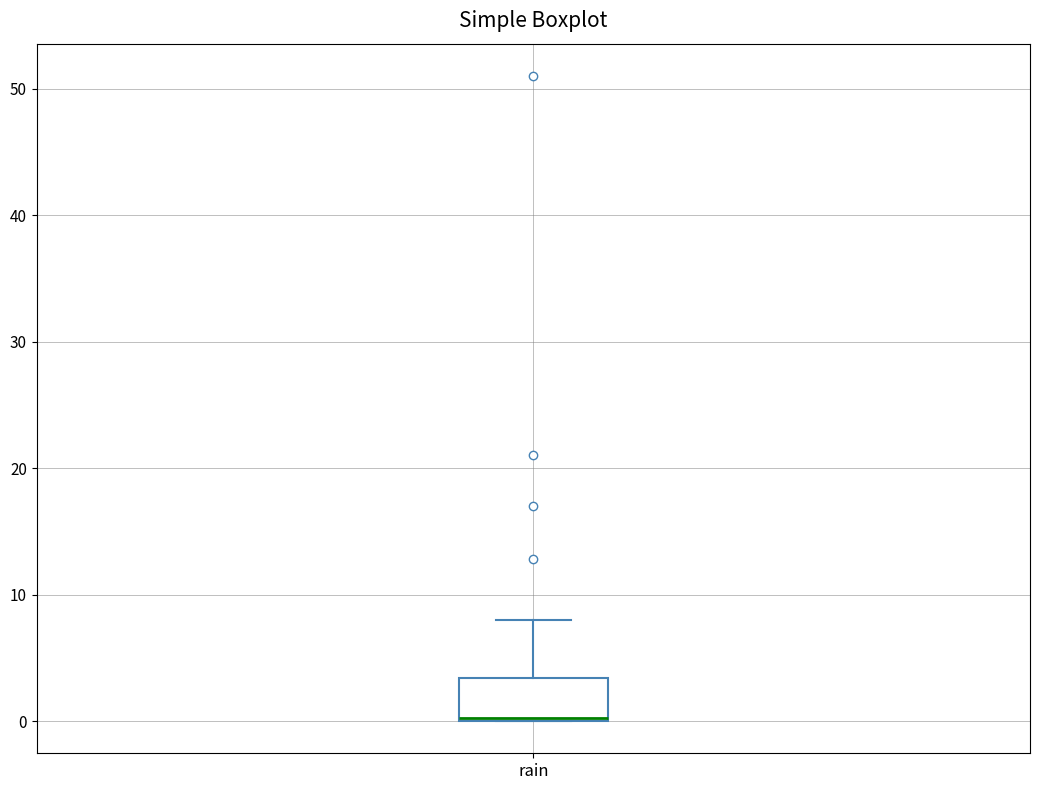

Where does the upper whisker of the box for rain end on the y-axis? The values are not printed on the chart, so give them approximately, as read against the axis.

8